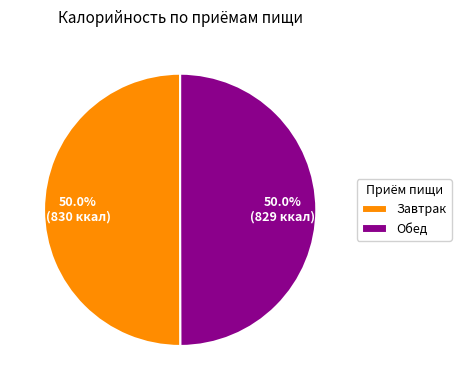

The Обед slice represents 50% of the pie. True or false?

True